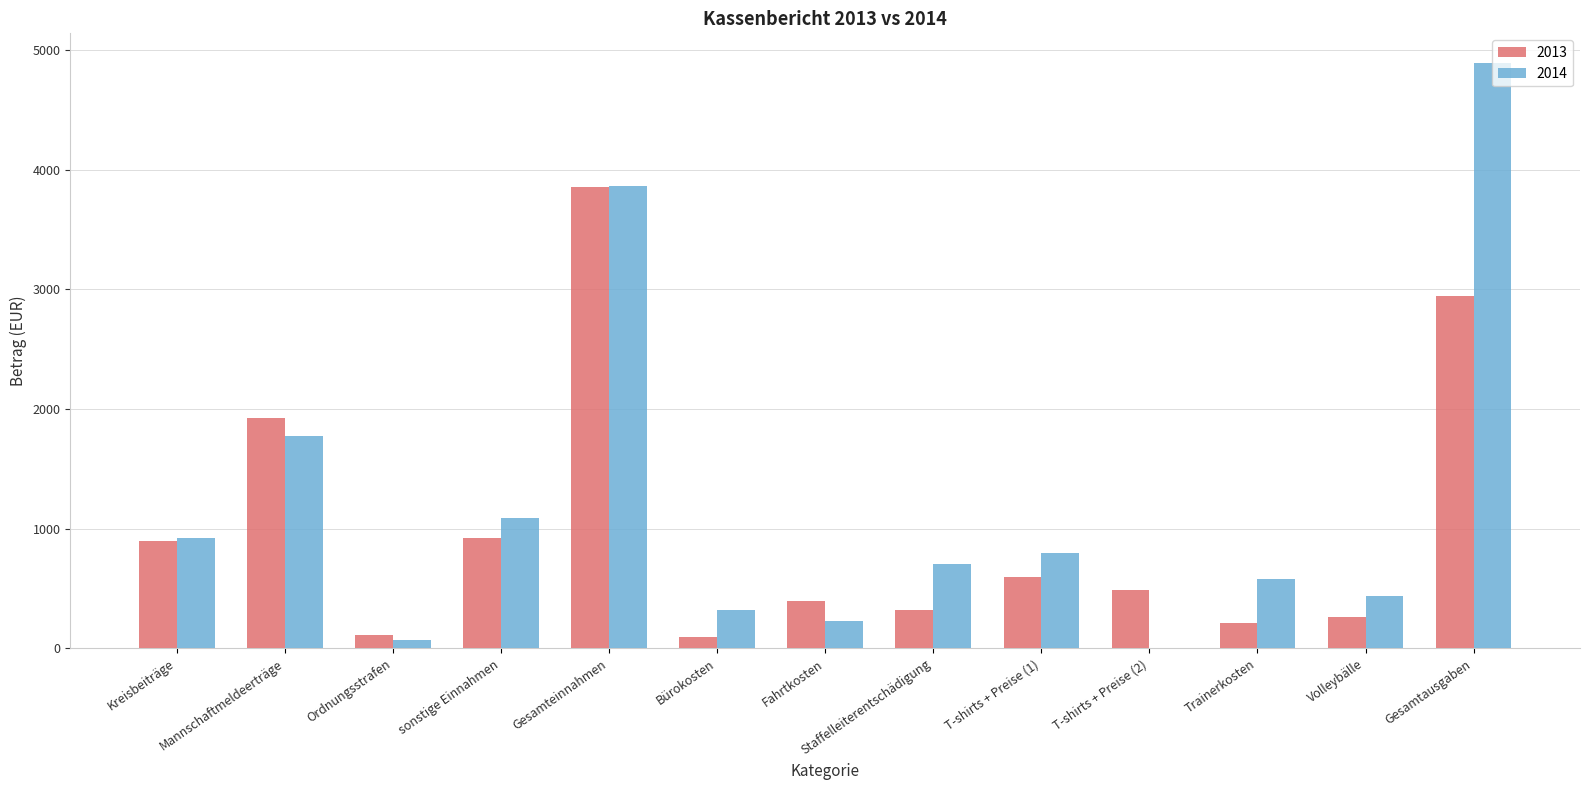

At which label does 2013 first exceed 489?

Kreisbeiträge